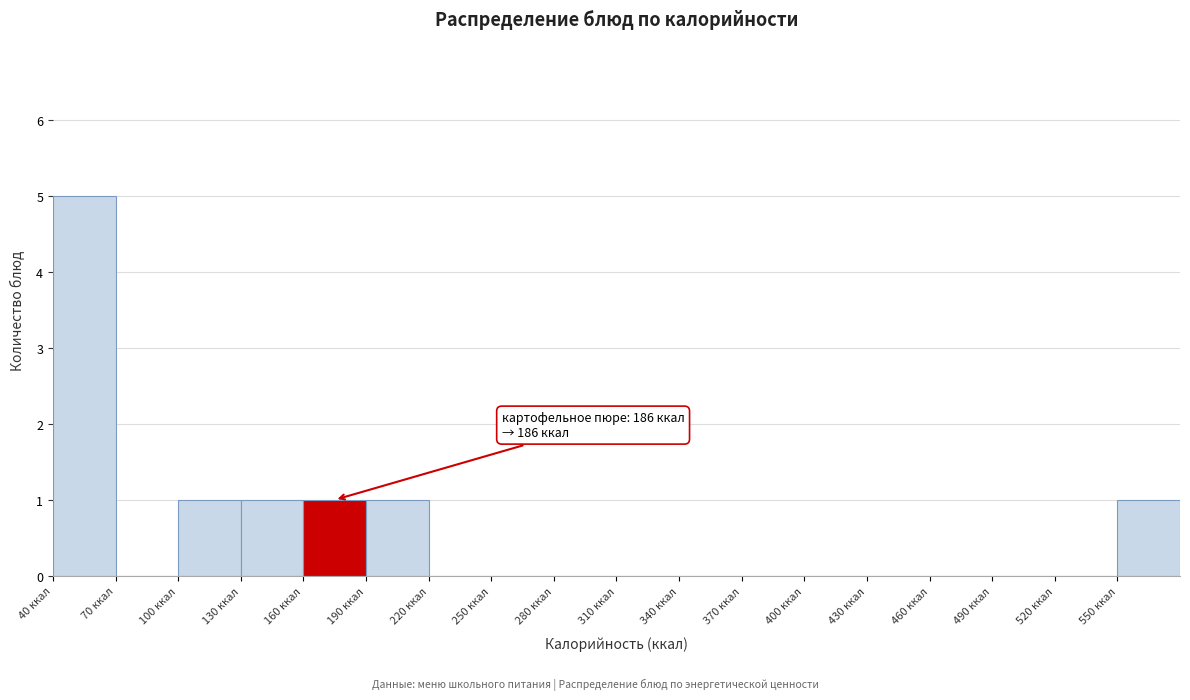

Over which range of the x-axis is the bar tallest?

40 to 70